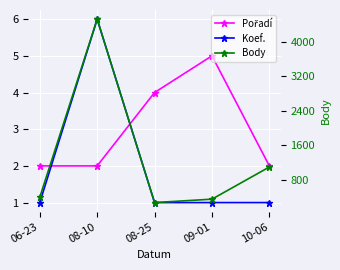

At which label is Pořadí closest to 3?

06-23